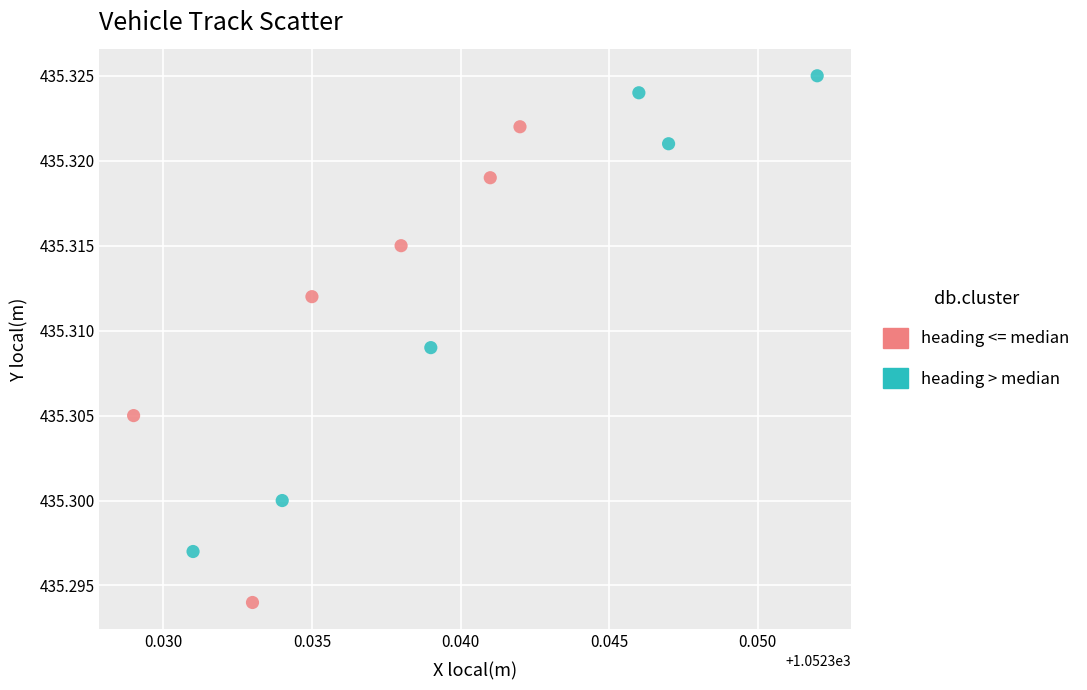

Which series reaches the maximum Y coordinate?

heading > median